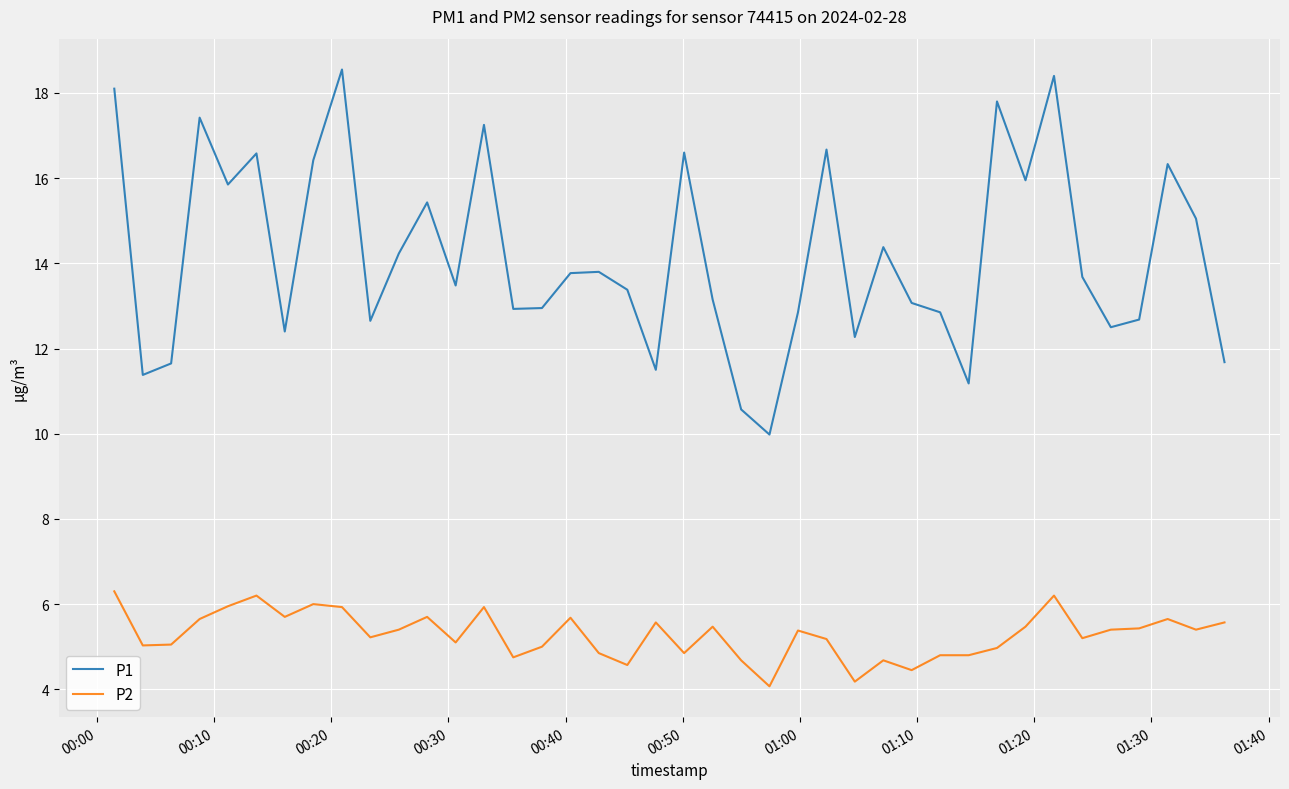

True or false: P2 and P1 intersect in this chart.

False